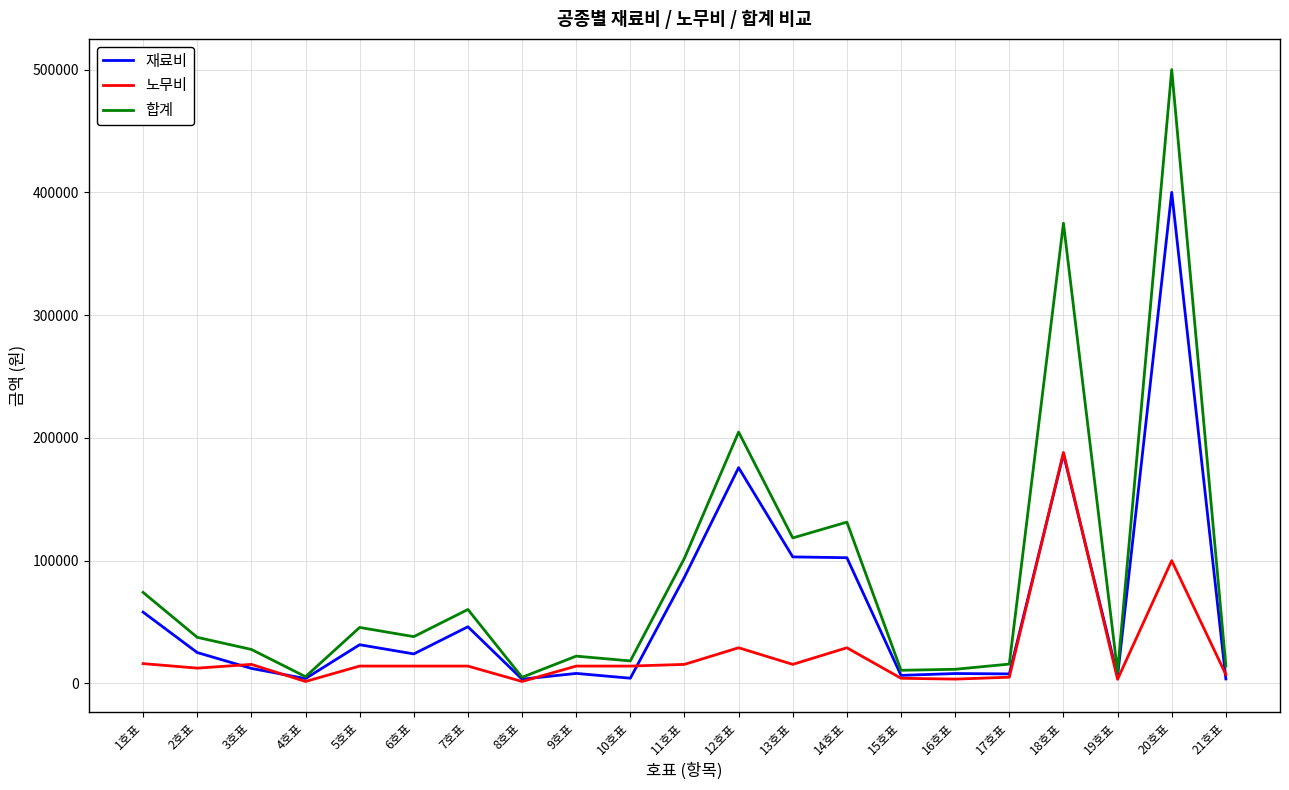

Does the chart have visible grid lines?

Yes